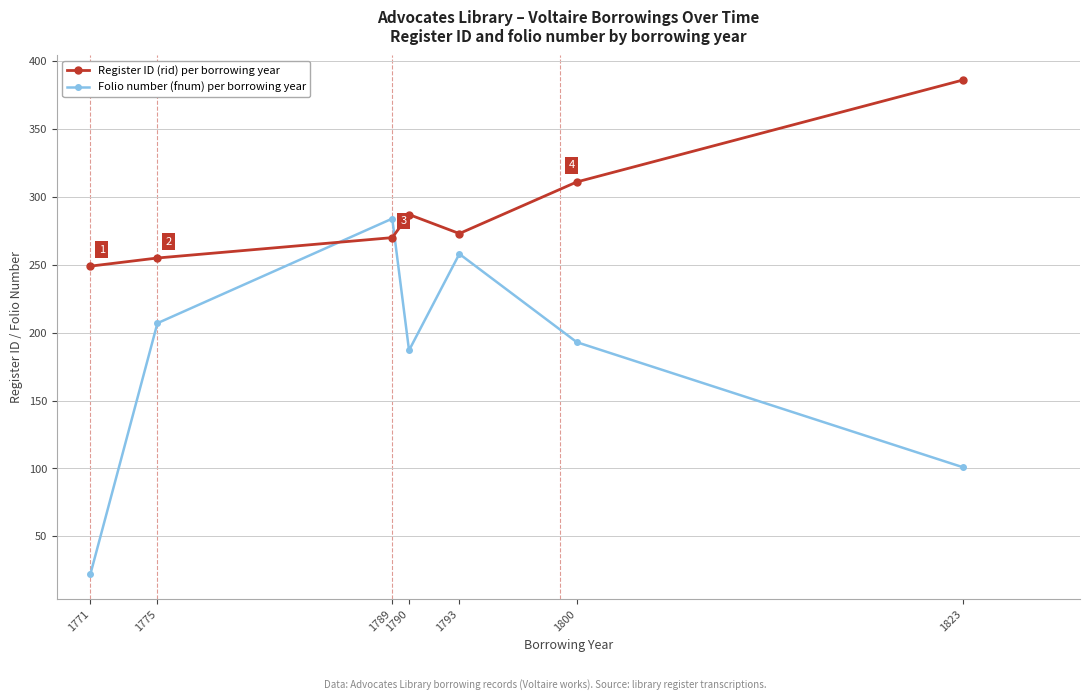

List the series in order of their overall mean, highest first.

Register ID (rid) per borrowing year, Folio number (fnum) per borrowing year